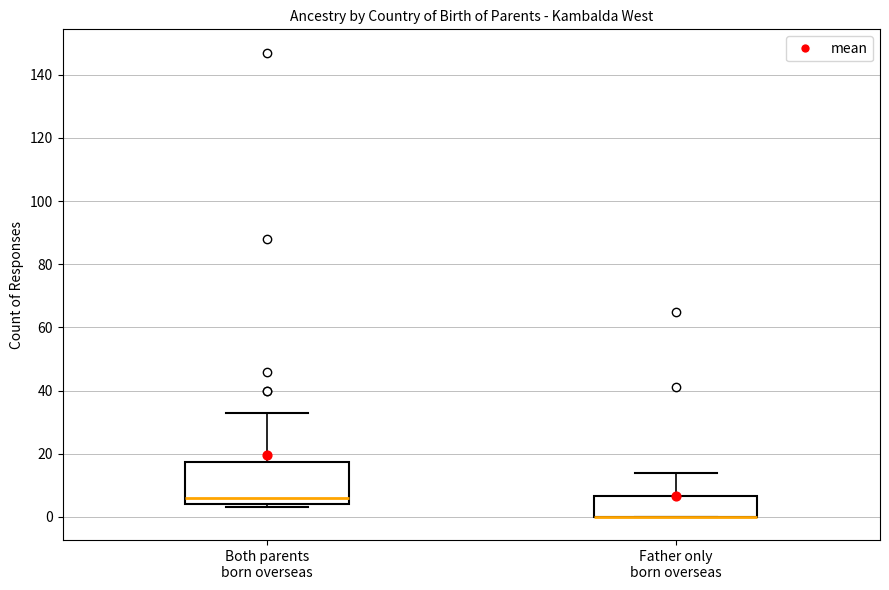

Where does the upper whisker of the box for Father only born overseas end on the y-axis? The values are not printed on the chart, so give them approximately, as read against the axis.

14